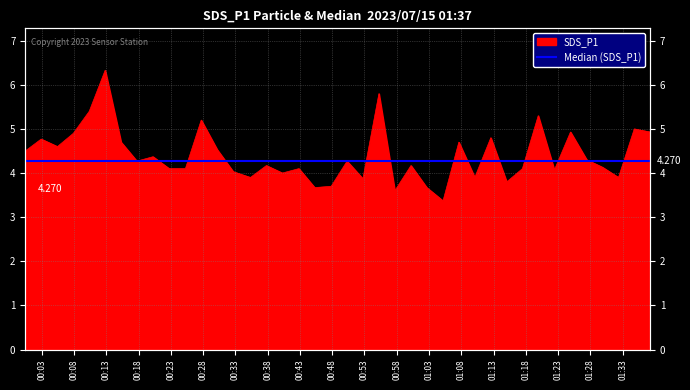

What is the change in value from 2023/07/15 00:12:49 to 2023/07/15 01:34:48?

-1.3